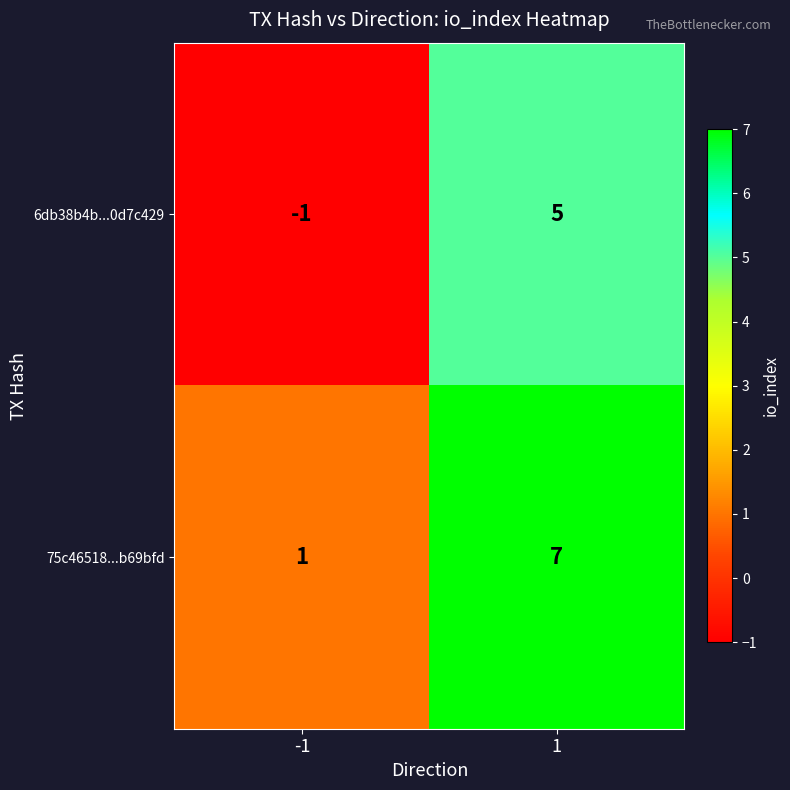

Reading left to right, what are all the values shown in this chart?

6db38b4b...0d7c429: -1=-1	1=5
75c46518...b69bfd: -1=1	1=7